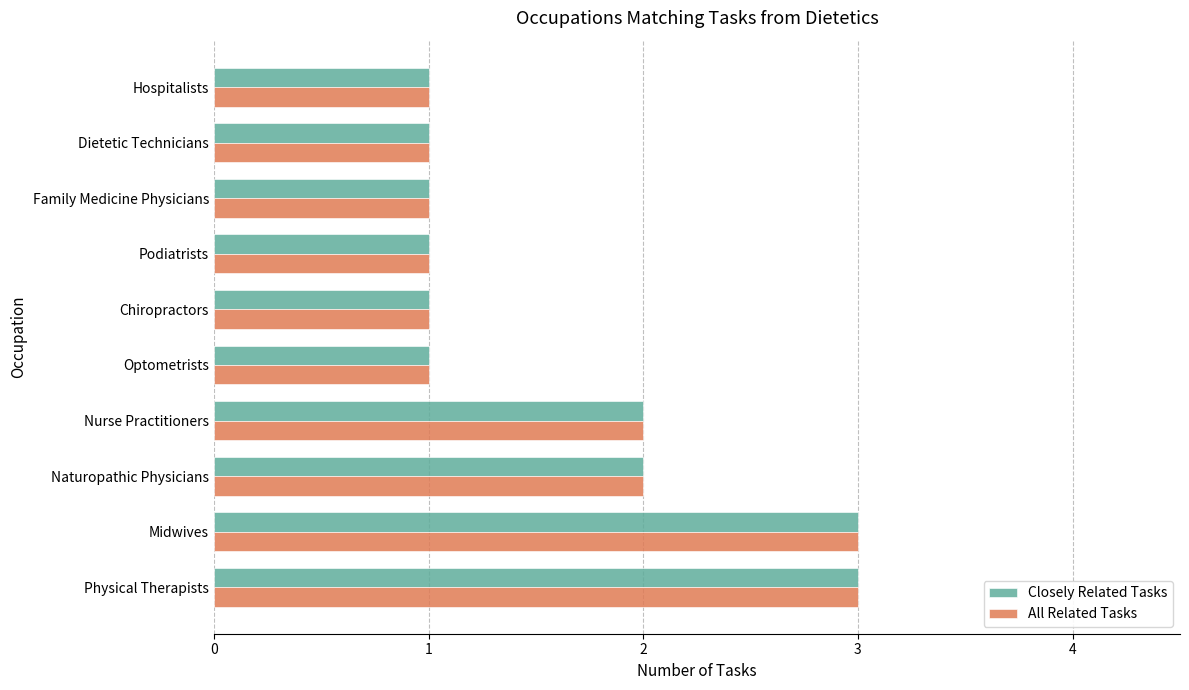

What is the highest value of the Closely Related Tasks series?

3